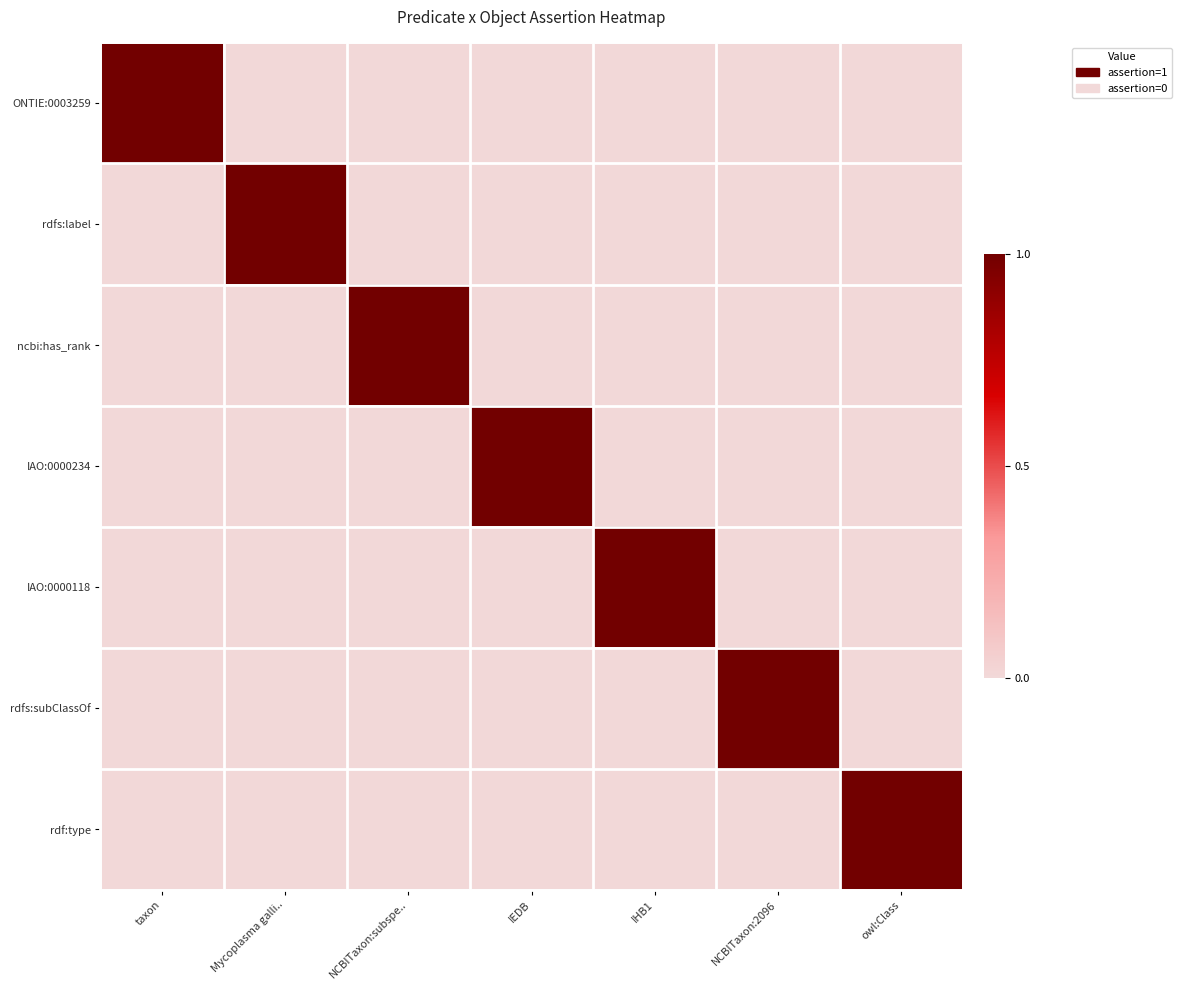

Reading left to right, extract all data points from this chart.

ONTIE:0003259: taxon=1	Mycoplasma galli..=0	NCBITaxon:subspe..=0	IEDB=0	IHB1=0	NCBITaxon:2096=0	owl:Class=0
rdfs:label: taxon=0	Mycoplasma galli..=1	NCBITaxon:subspe..=0	IEDB=0	IHB1=0	NCBITaxon:2096=0	owl:Class=0
ncbi:has_rank: taxon=0	Mycoplasma galli..=0	NCBITaxon:subspe..=1	IEDB=0	IHB1=0	NCBITaxon:2096=0	owl:Class=0
IAO:0000234: taxon=0	Mycoplasma galli..=0	NCBITaxon:subspe..=0	IEDB=1	IHB1=0	NCBITaxon:2096=0	owl:Class=0
IAO:0000118: taxon=0	Mycoplasma galli..=0	NCBITaxon:subspe..=0	IEDB=0	IHB1=1	NCBITaxon:2096=0	owl:Class=0
rdfs:subClassOf: taxon=0	Mycoplasma galli..=0	NCBITaxon:subspe..=0	IEDB=0	IHB1=0	NCBITaxon:2096=1	owl:Class=0
rdf:type: taxon=0	Mycoplasma galli..=0	NCBITaxon:subspe..=0	IEDB=0	IHB1=0	NCBITaxon:2096=0	owl:Class=1